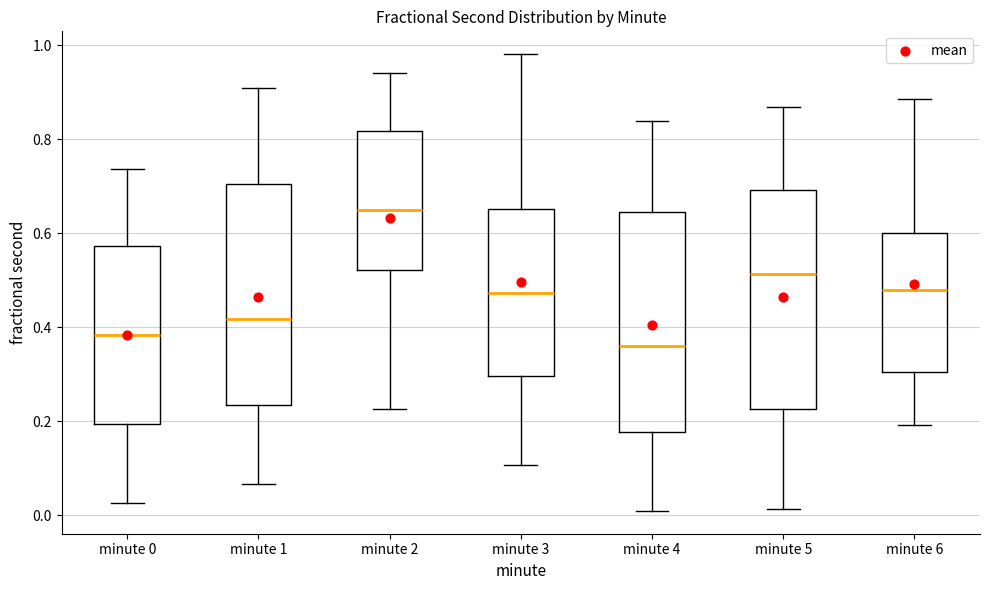

Reading left to right, transcribe this box plot: for each box, give where its median line is, the range the box spans, and where its two whiskers end, as read against the y-axis. The values are not printed on the chart, so give them approximately, as read against the axis.

minute 0: median 0.38, box 0.20 to 0.58, whiskers 0.02 to 0.74
minute 1: median 0.42, box 0.24 to 0.70, whiskers 0.06 to 0.90
minute 2: median 0.66, box 0.52 to 0.82, whiskers 0.22 to 0.94
minute 3: median 0.48, box 0.30 to 0.66, whiskers 0.10 to 0.98
minute 4: median 0.36, box 0.18 to 0.64, whiskers 0.00 to 0.84
minute 5: median 0.52, box 0.22 to 0.70, whiskers 0.02 to 0.86
minute 6: median 0.48, box 0.30 to 0.60, whiskers 0.20 to 0.88